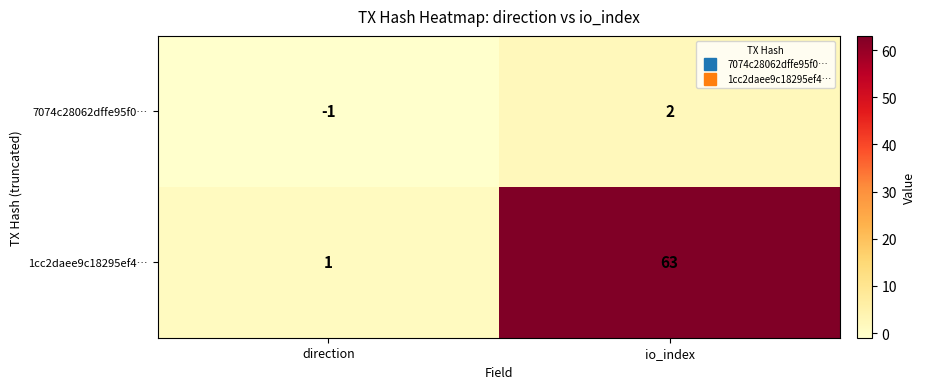

Reading left to right, transcribe all the data shown in this chart.

7074c28062dffe95f0…: direction=-1	io_index=2
1cc2daee9c18295ef4…: direction=1	io_index=63